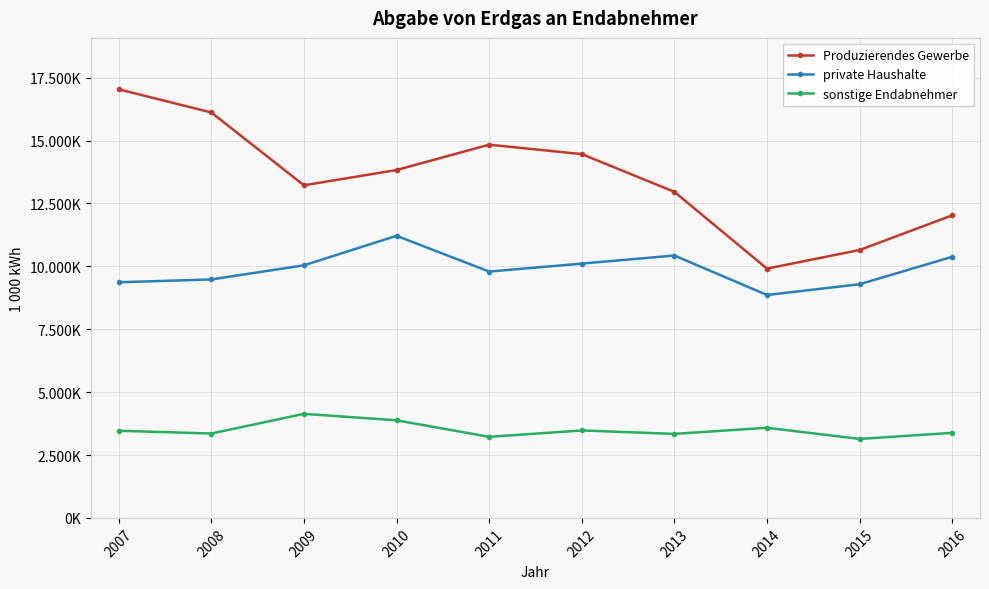

Is this an area chart (filled region under the line)?

No